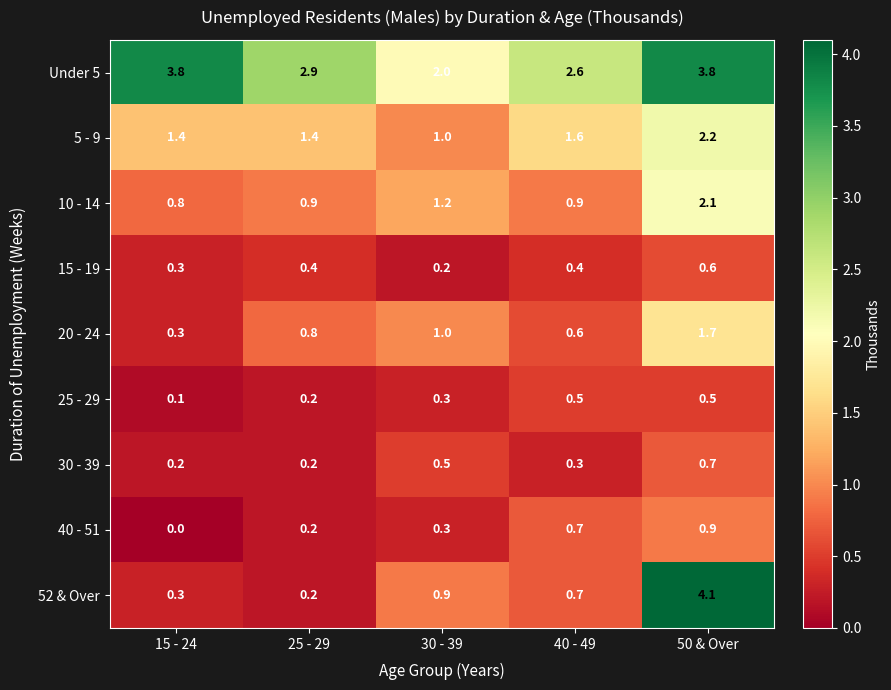

How many data points in 40 - 51 are above 0?

4